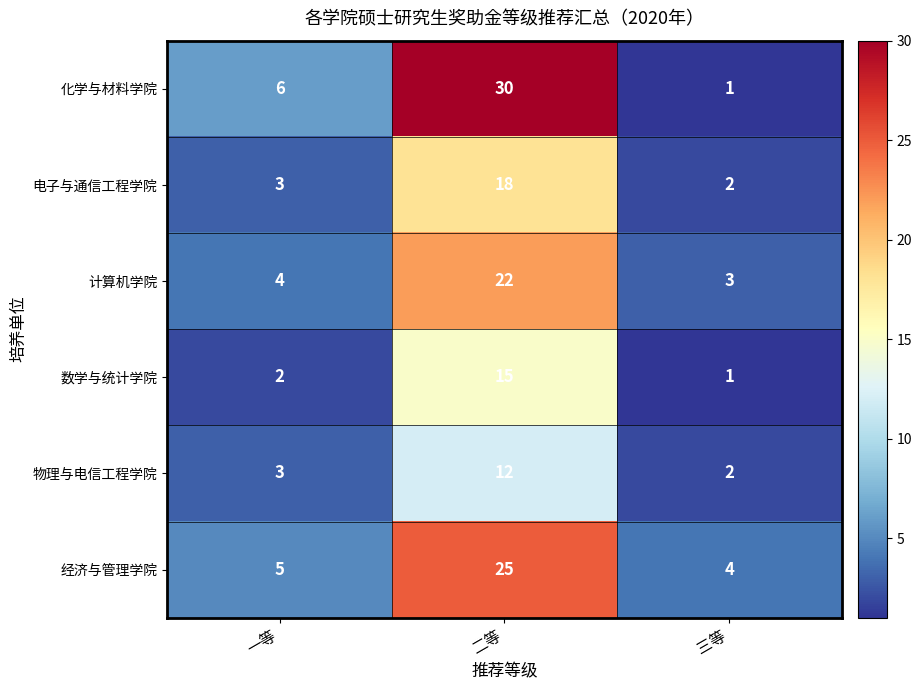

Between 二等 and 三等, which series saw the biggest shift?

化学与材料学院